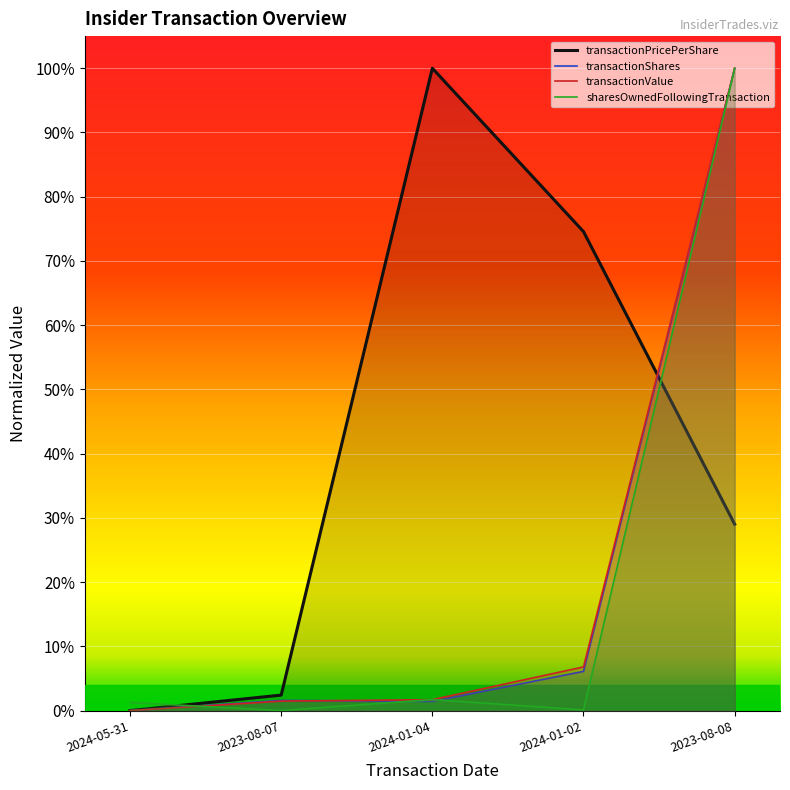

How many interior local peaks does the transactionPricePerShare series have?

1